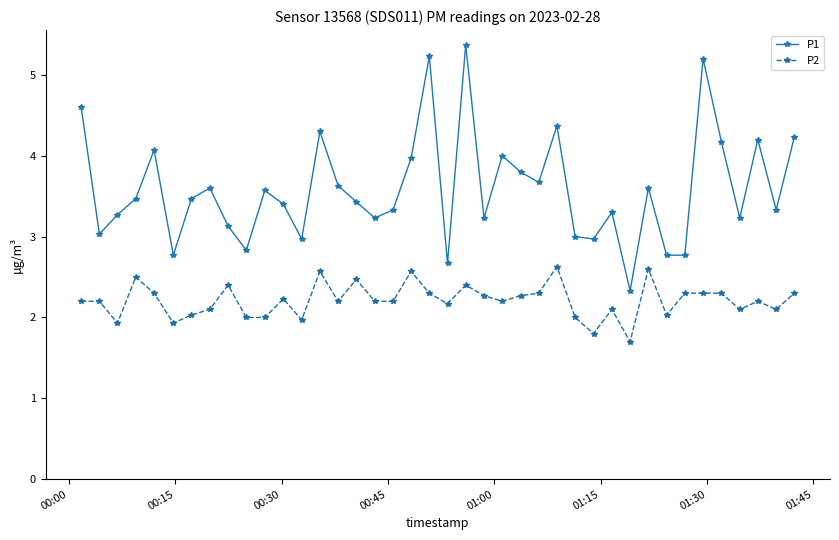

True or false: P2 and P1 intersect in this chart.

False